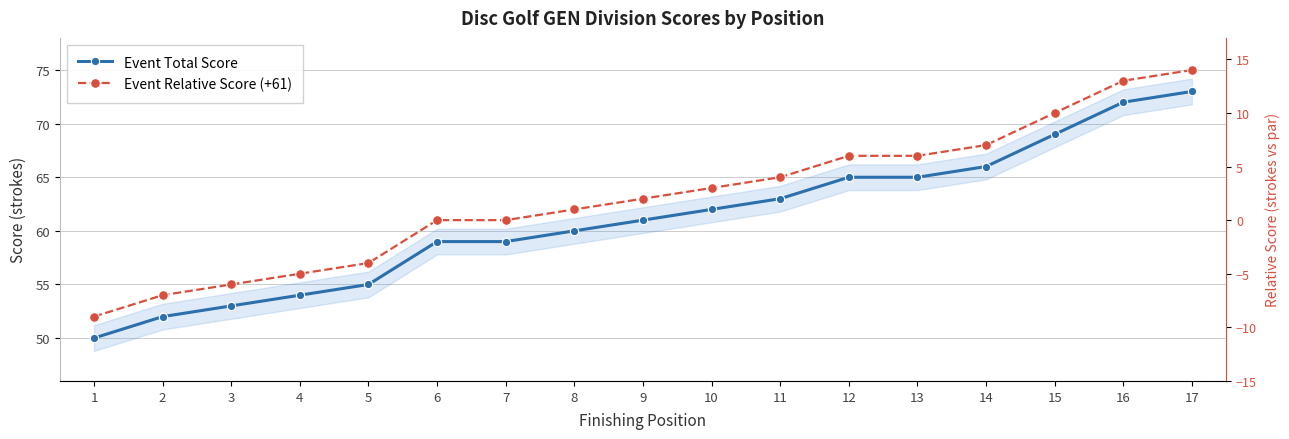

The Event Total Score series shows 59 at 7. True or false?

True